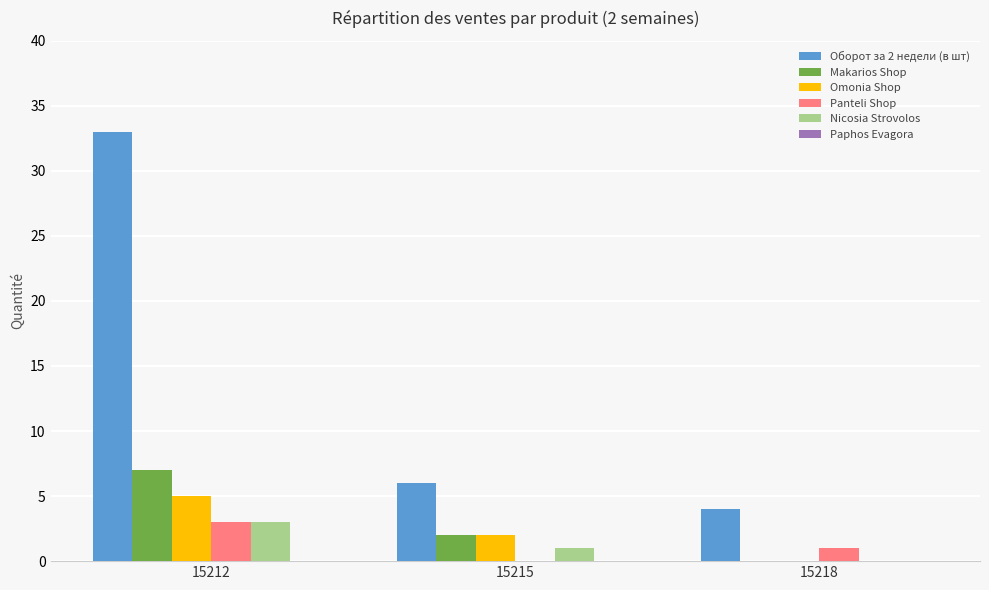

What is the total value across all series at 15212?

51